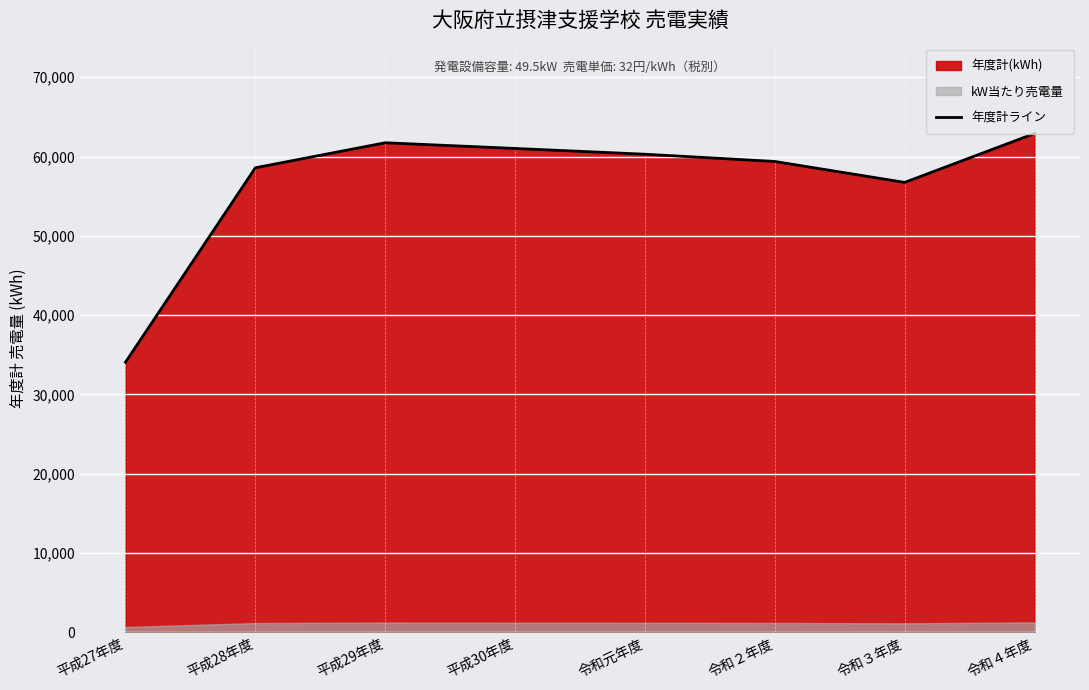

Reading left to right, transcribe all the data shown in this chart.

34072	58584	61738	61020	60295	59379	56741	62908